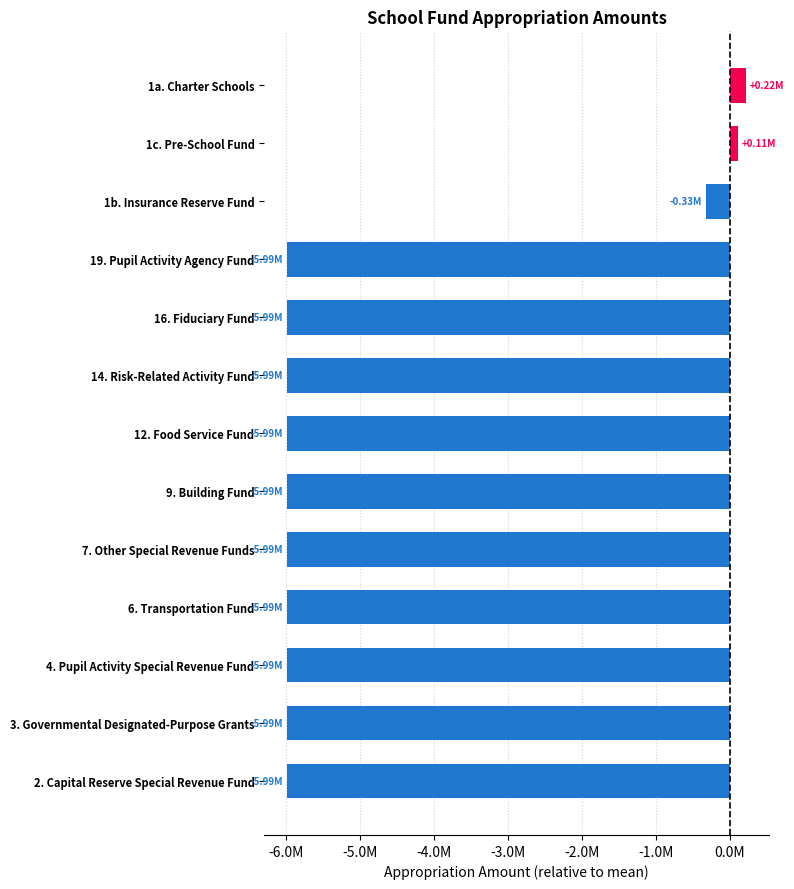

What is the average value?

-4607977.1